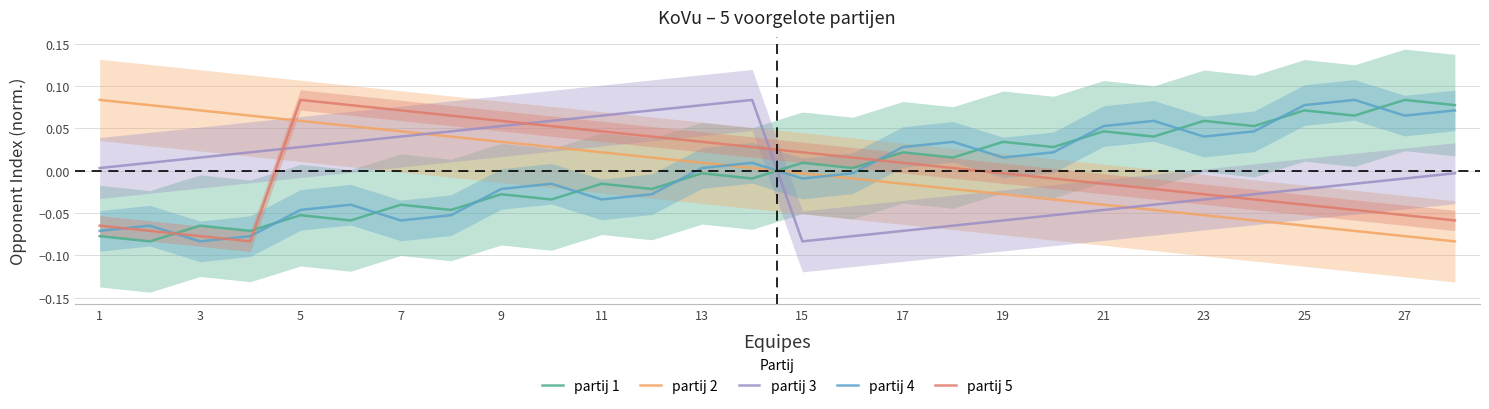

Which series ends up on top after the final intersection of partij 4 and partij 5?

partij 4